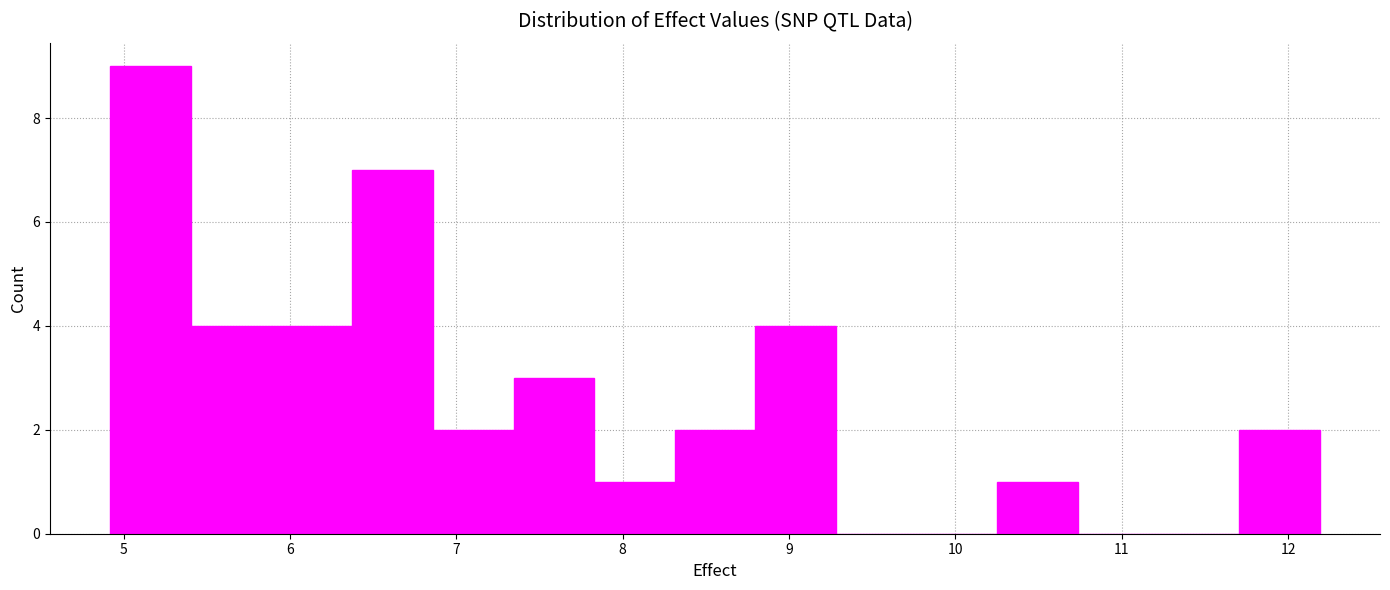

Reading left to right, list every bar in this chart as the range it spans on the x-axis followed by its height. Neither the bar edges nor the heights are printed on the chart, so give them approximately, as read against the axes.

4.9 to 5.4: 9
5.4 to 5.9: 4
5.9 to 6.4: 4
6.4 to 6.9: 7
6.9 to 7.3: 2
7.3 to 7.8: 3
7.8 to 8.3: 1
8.3 to 8.8: 2
8.8 to 9.3: 4
9.3 to 9.8: 0
9.8 to 10.3: 0
10.3 to 10.7: 1
10.7 to 11.2: 0
11.2 to 11.7: 0
11.7 to 12.2: 2